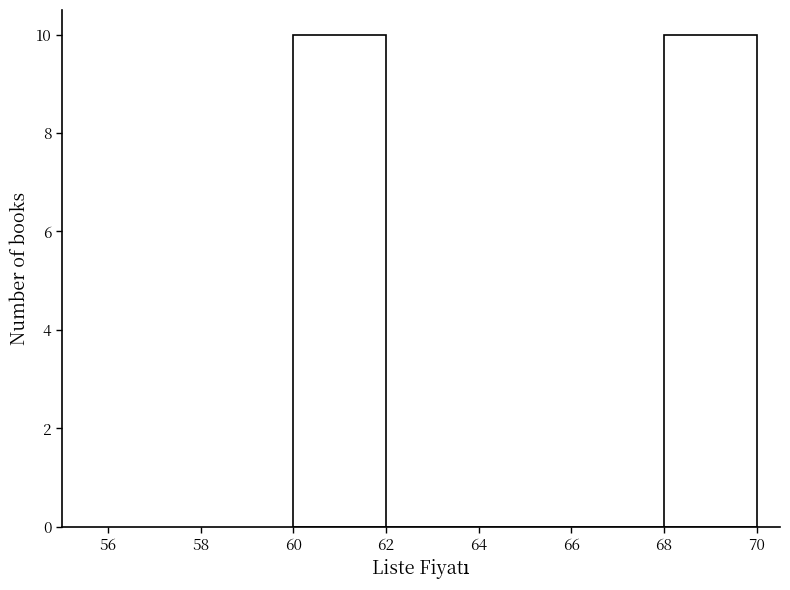

What is the height of the bar covering 68 to 70 on the x-axis? The values are not printed on the chart, so give them approximately, as read against the axis.

10